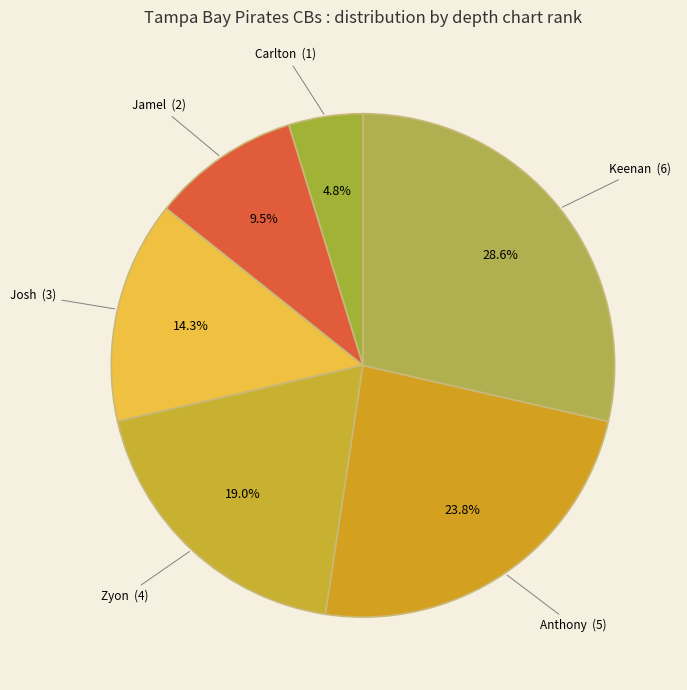

To the nearest percent, what is the combined percentage of Carlton and Jamel?

14%